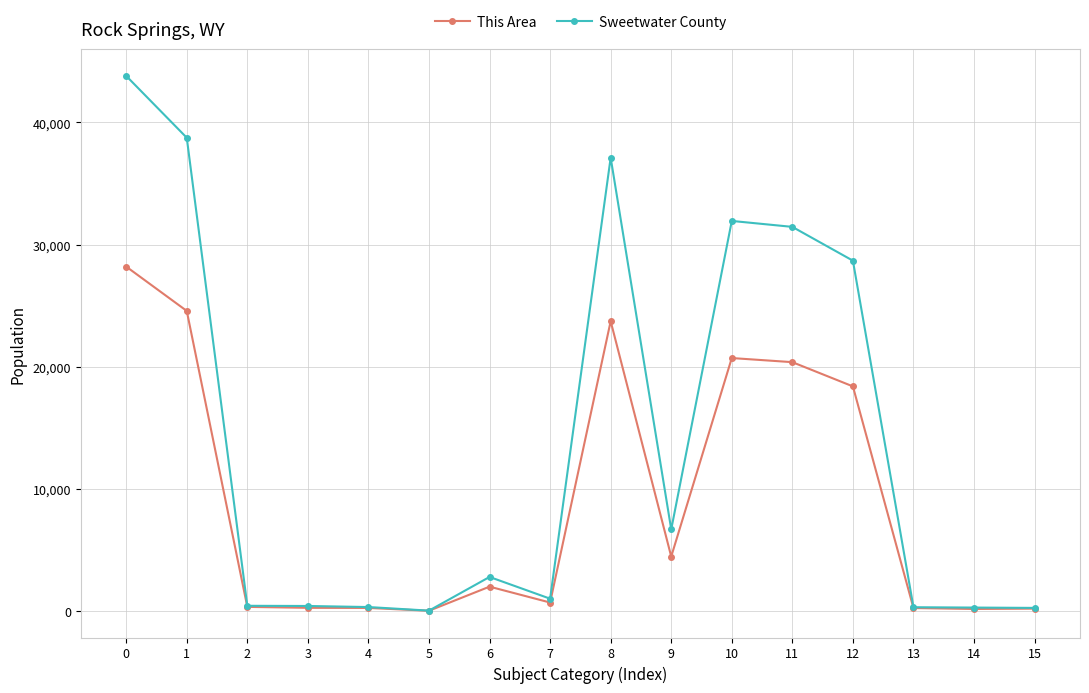

What is the average value of the Sweetwater County series?

14023